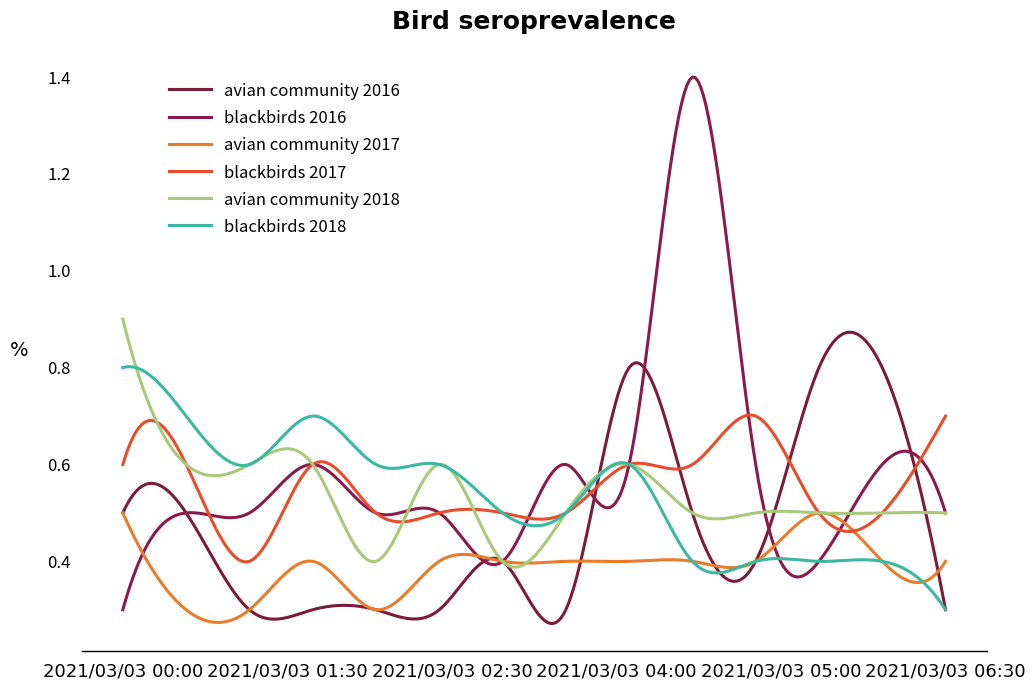

Which series has the largest total across all categories?

blackbirds 2016